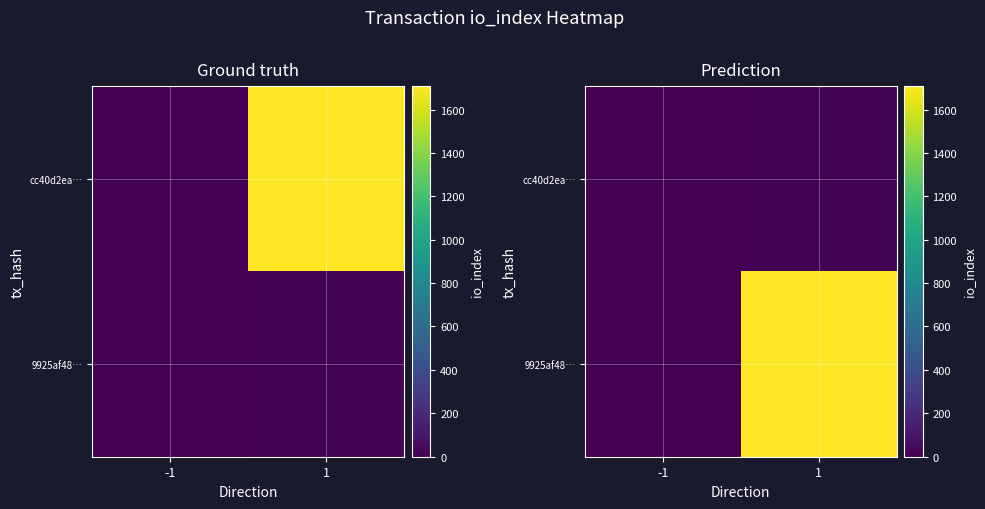

What is the spread (max minus min) of values at 1?

1699